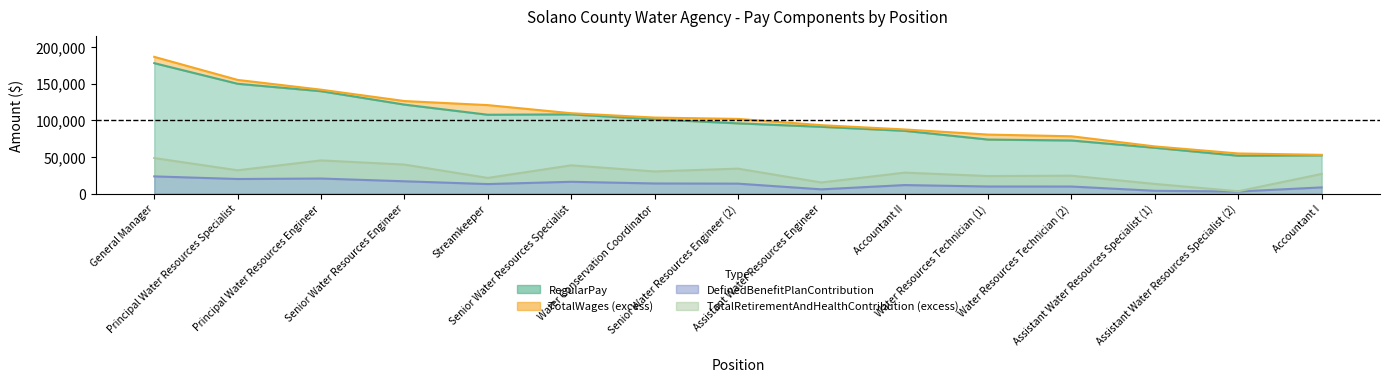

What is the minimum value for TotalRetirementAndHealthContribution?

3248